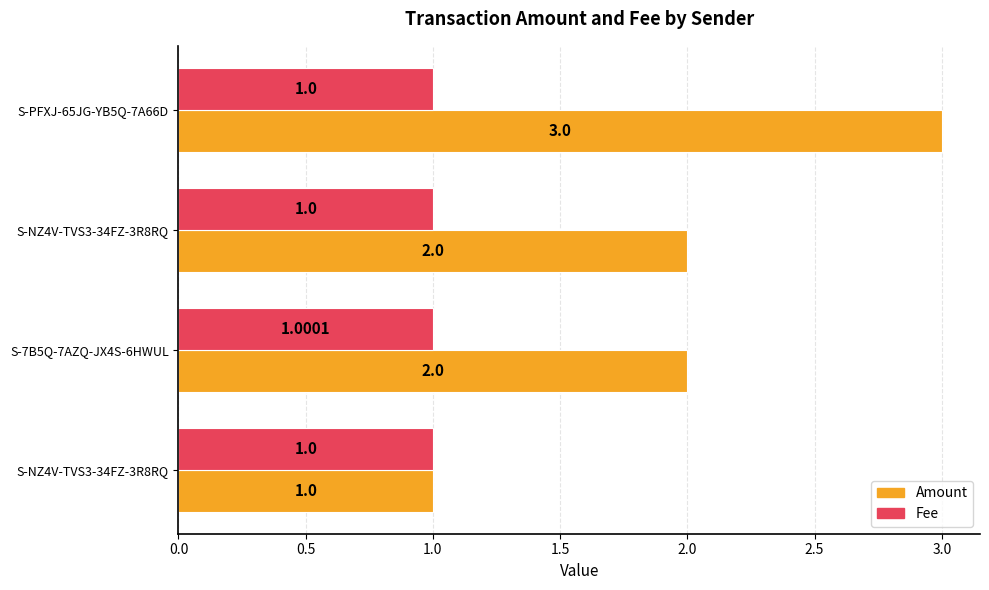

What are all the series names shown in the legend?

Amount, Fee